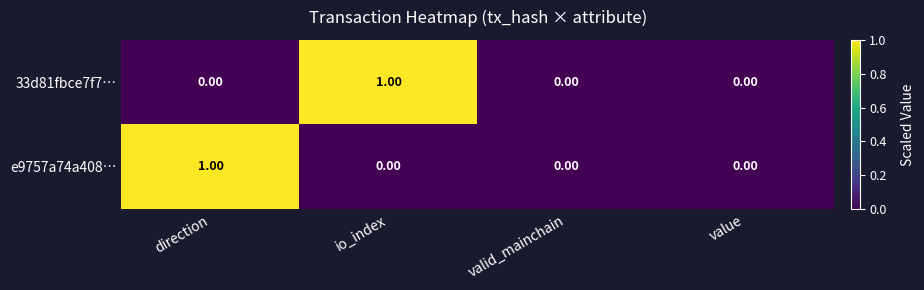

Which has a higher value, valid_mainchain or direction?

valid_mainchain